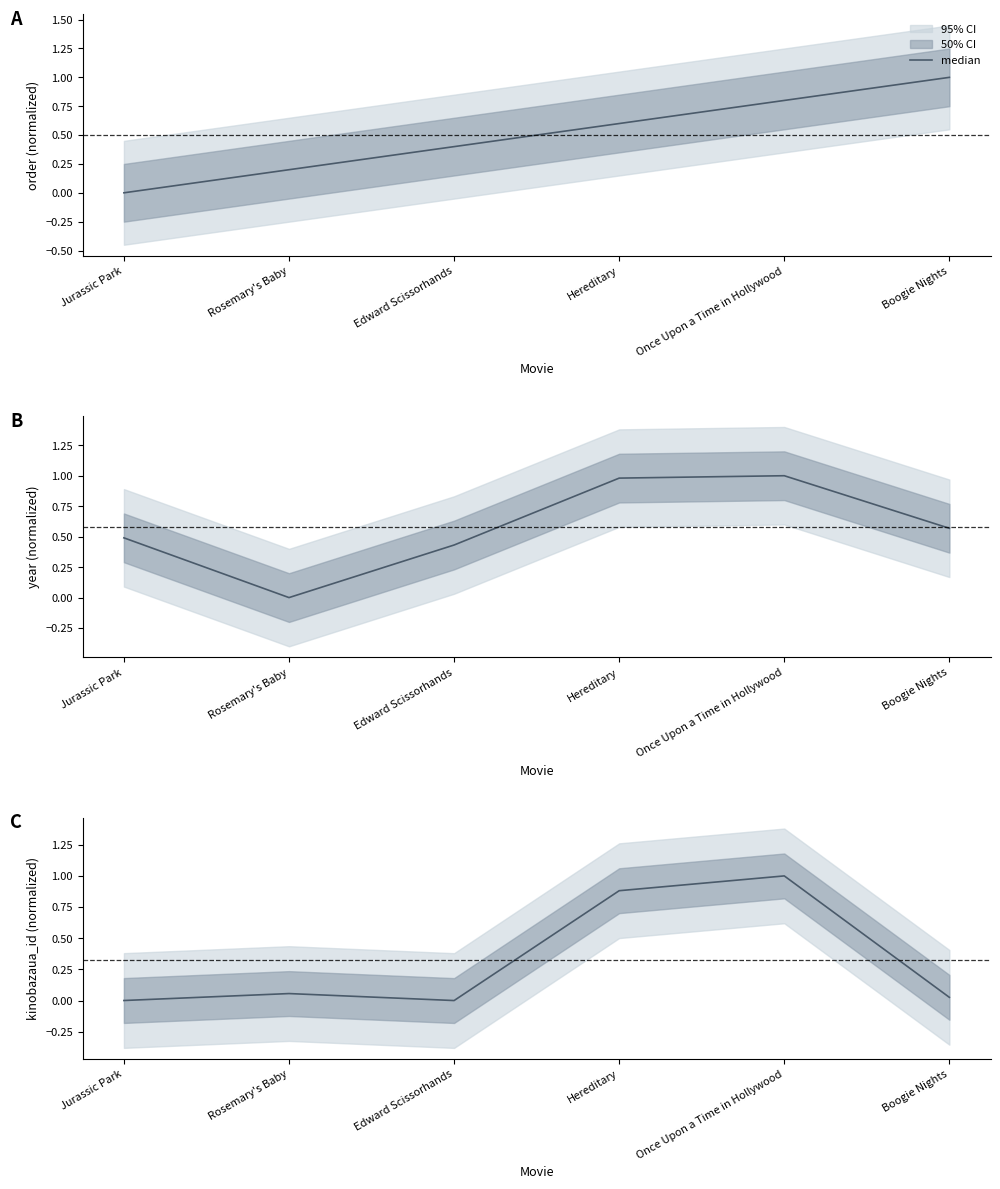

How many series are shown in this chart?

1